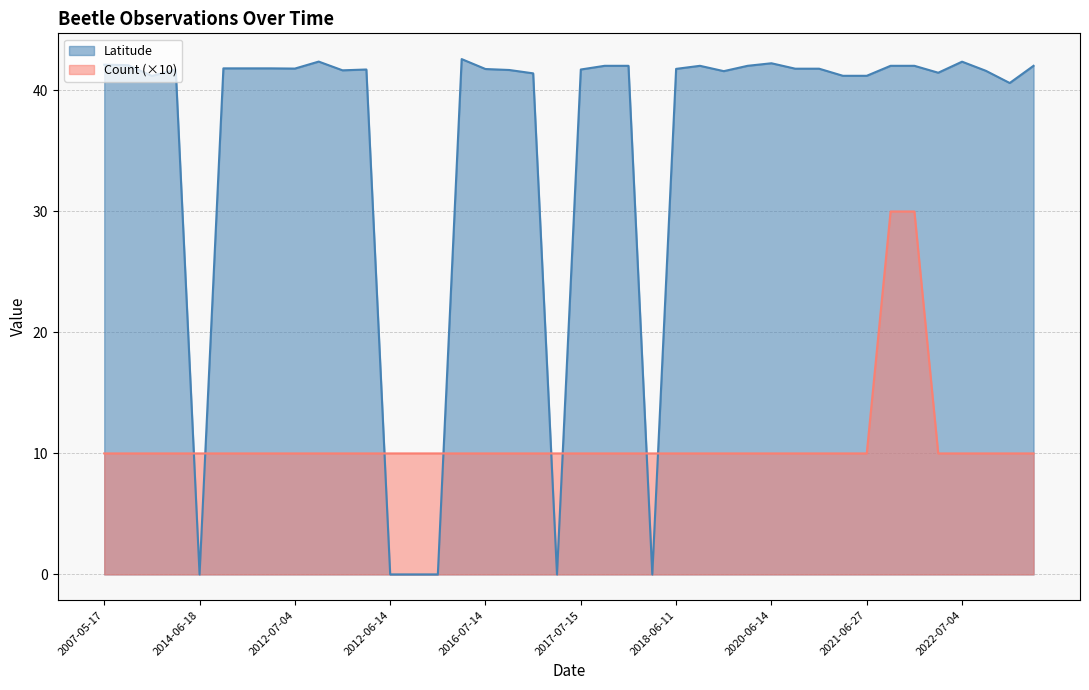

True or false: Count has more than 1 points higher than both neighbors.

False